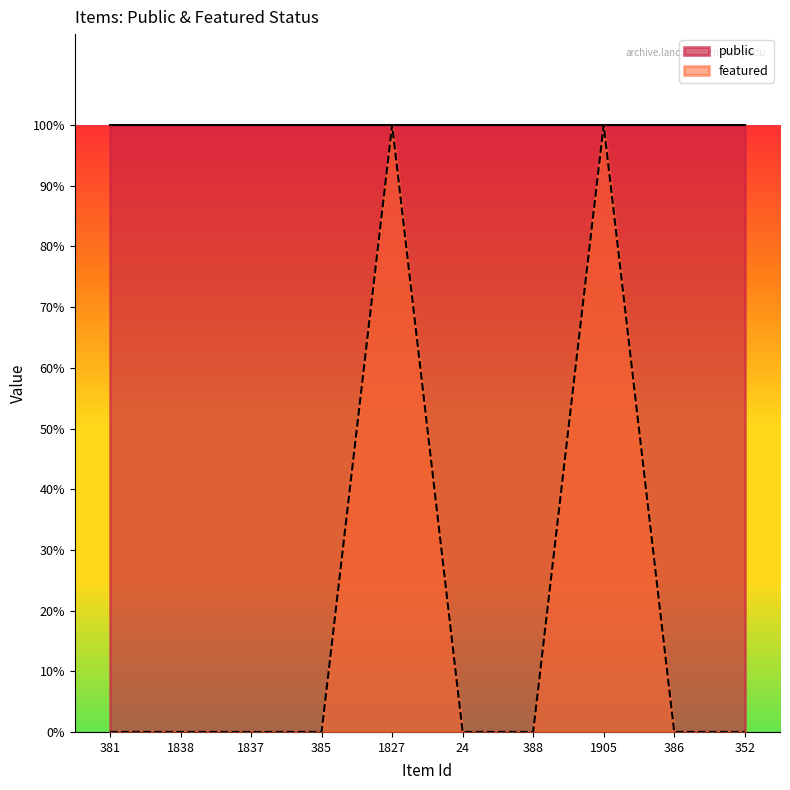

List the labels in order of value, smallest first.

381, 1838, 1837, 385, 24, 388, 386, 352, 1827, 1905